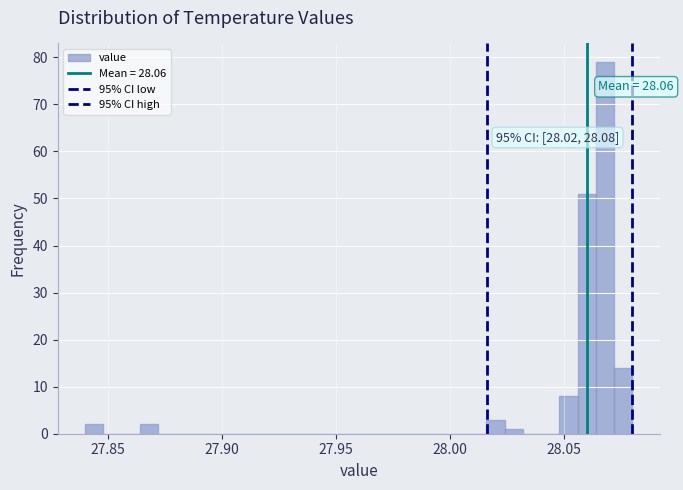

Read against the x-axis, roughly where is the centre of the tallest bar?

28.070